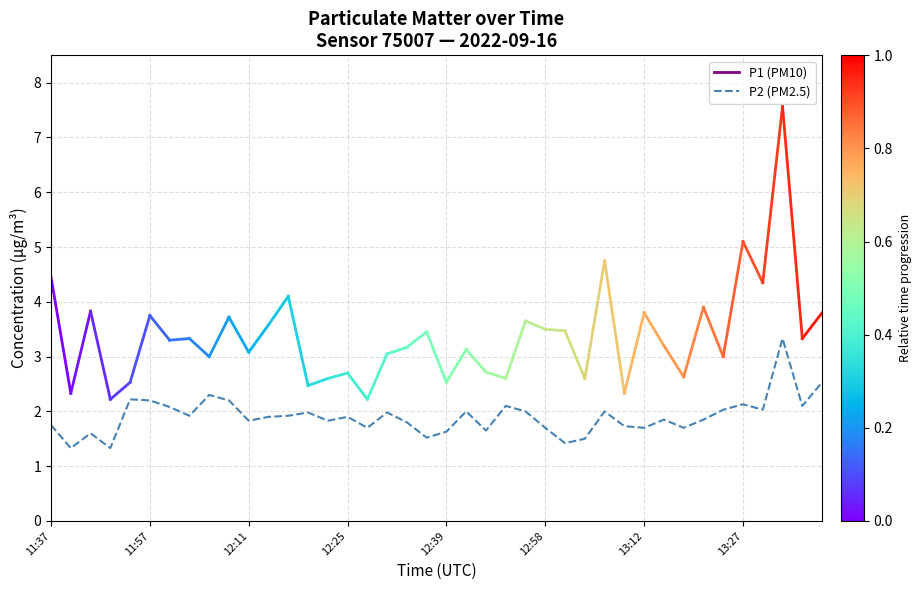

What is the smallest value displayed?

1.3